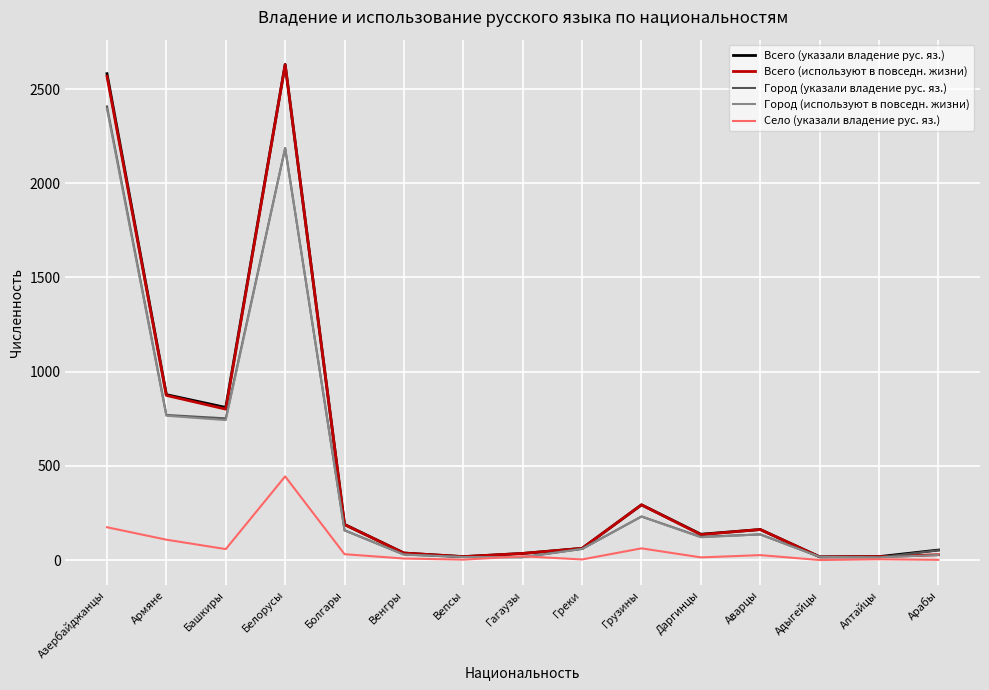

What is the sum of all Город (используют в повседн. жизни) values?

6913